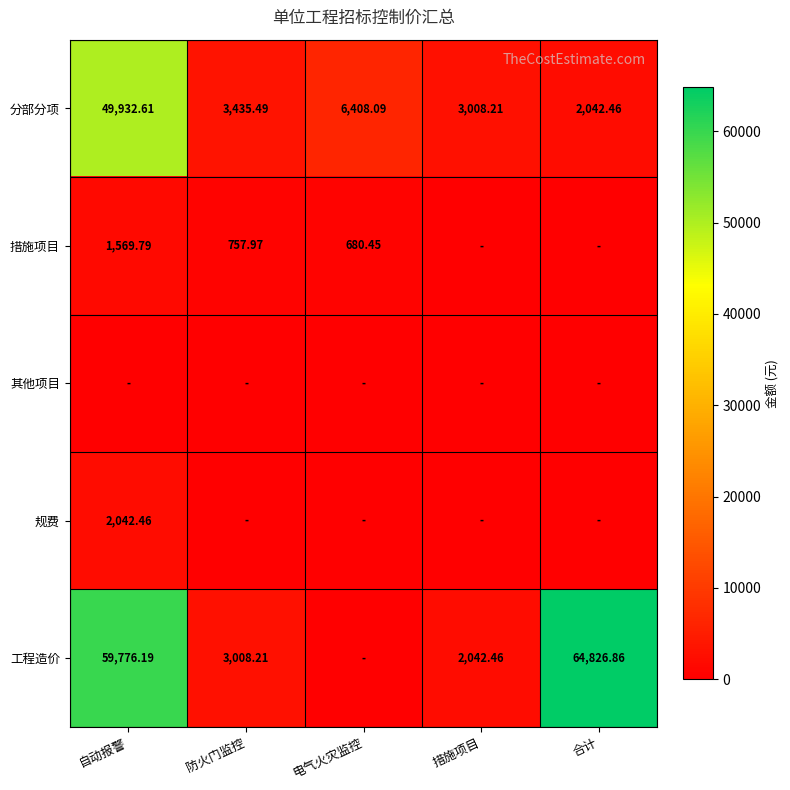

Between 自动报警 and 防火门监控, which is larger?

自动报警